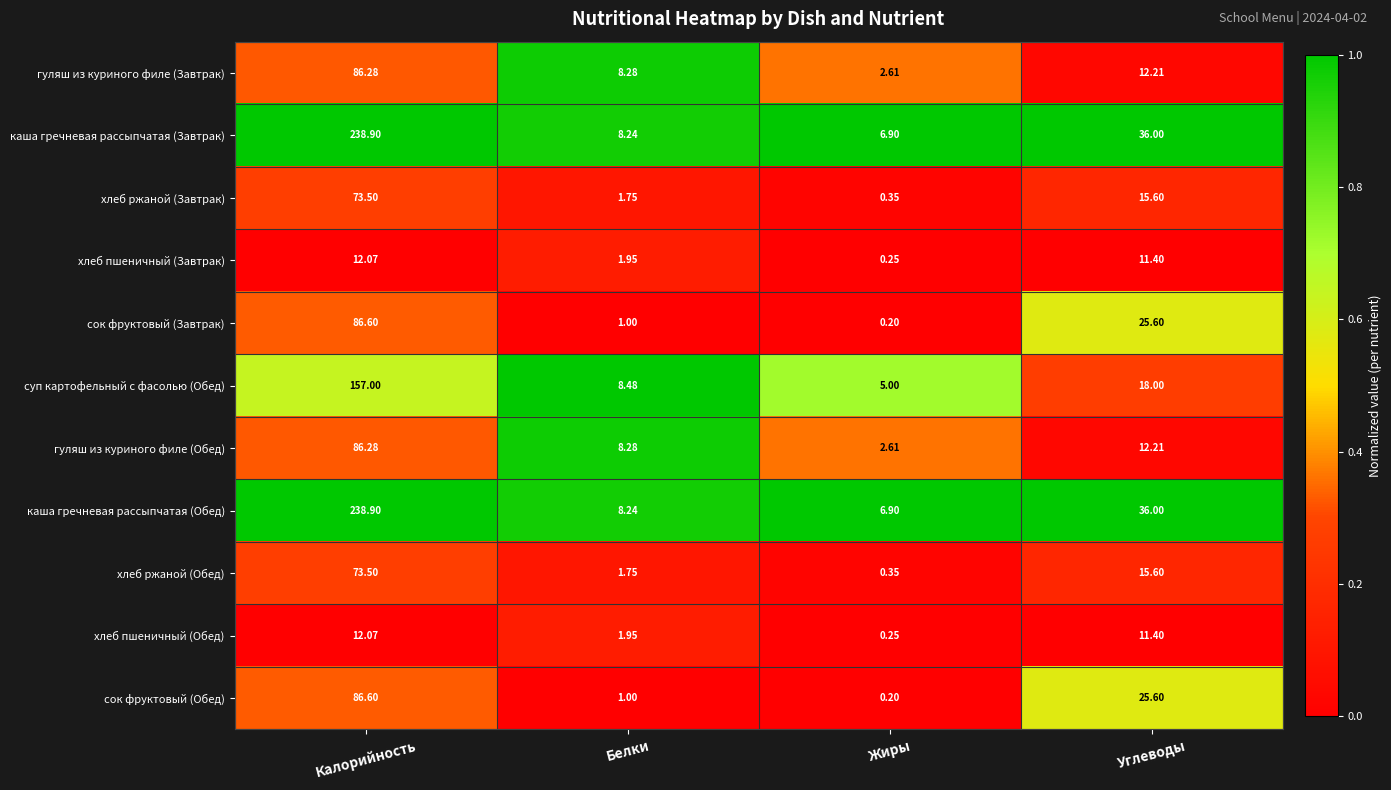

At which label does хлеб ржаной (Обед) reach its minimum?

Жиры